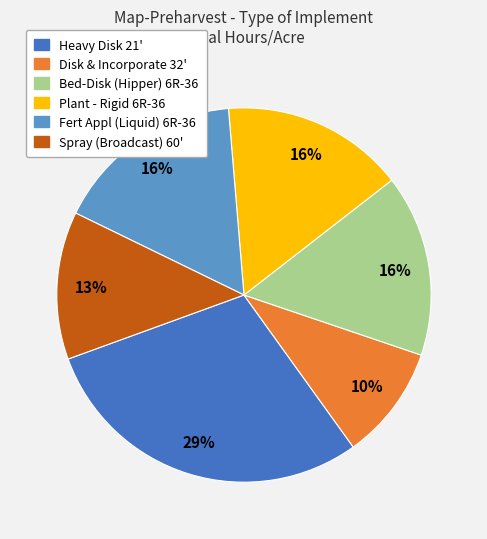

Combined, do Disk & Incorporate 32' and Spray (Broadcast) 60' account for over 50%?

No